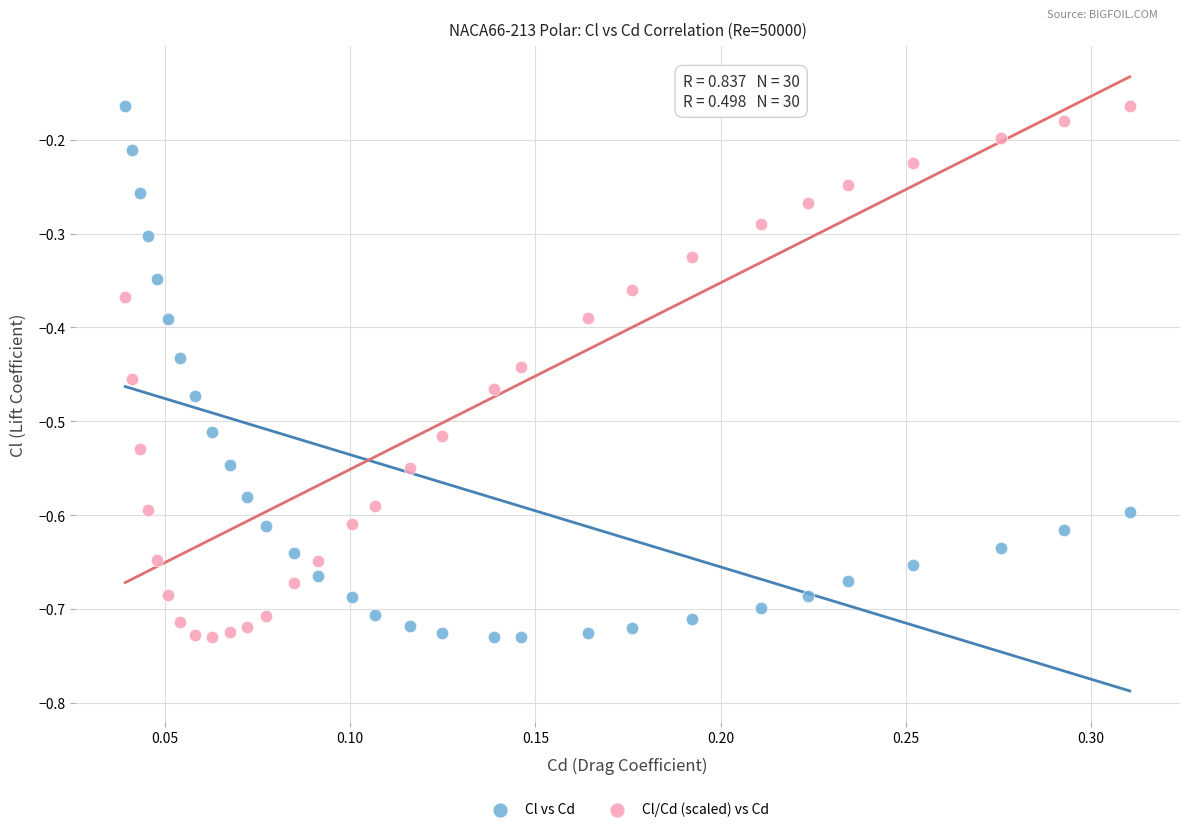

What is the X range (max minus min) for the scatter plot?

0.3